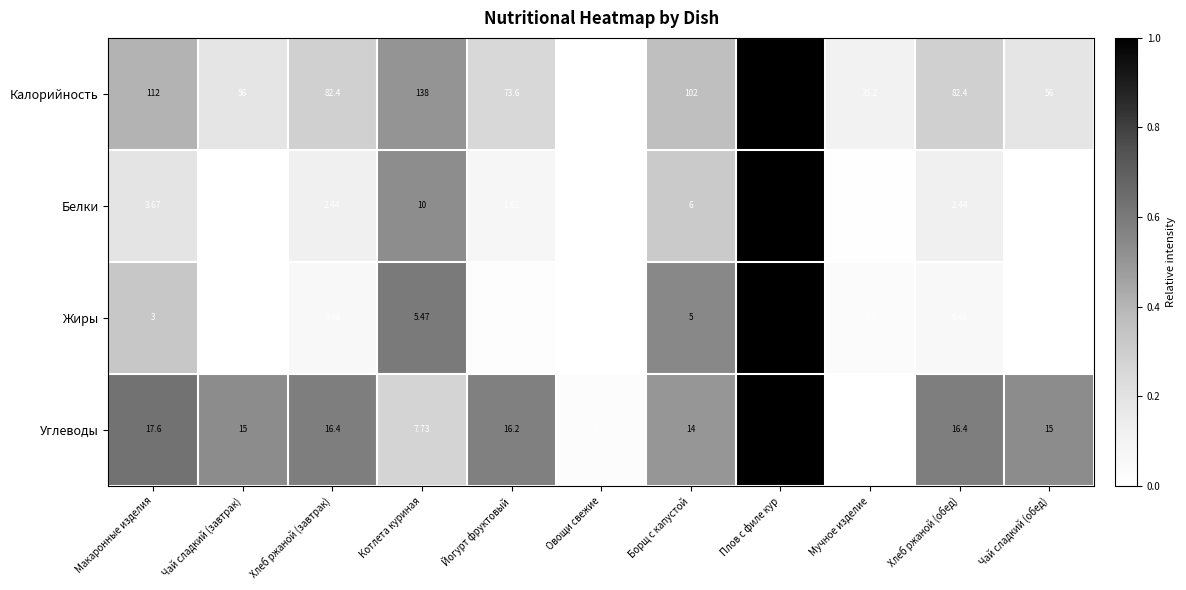

At Овощи свежие, list the series in order from smallest to largest.

Жиры, Белки, Углеводы, Калорийность